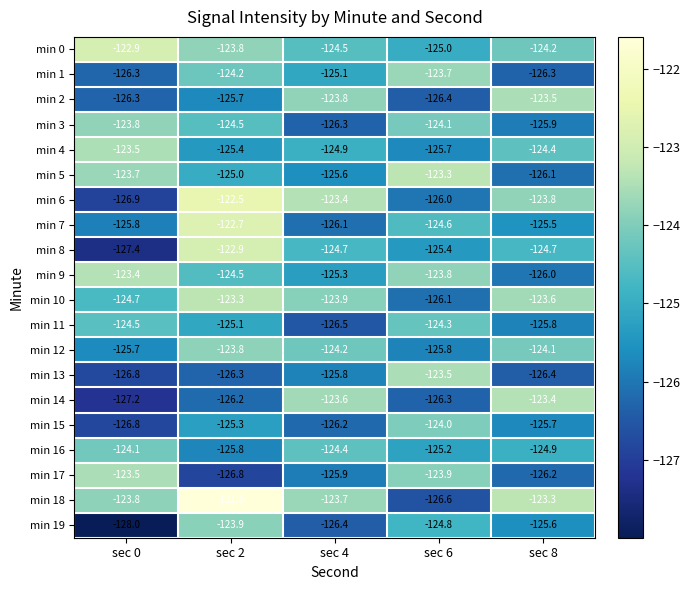

Rank the categories by min 14 value from highest to lowest.

sec 8, sec 4, sec 2, sec 6, sec 0